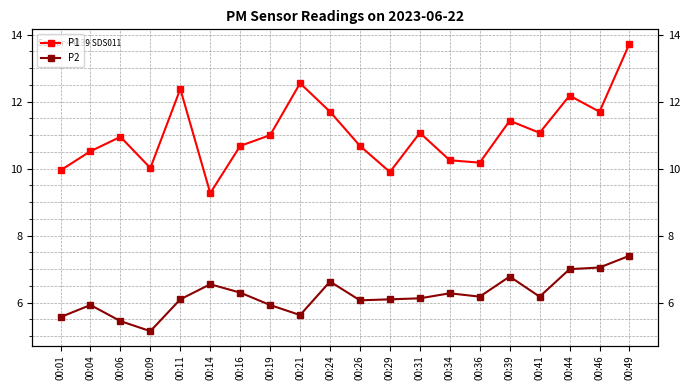

At which label does P1 first exceed 11?

00:11